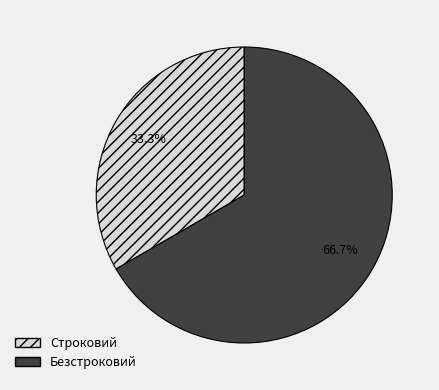

Which has a higher value, Безстроковий or Строковий?

Безстроковий